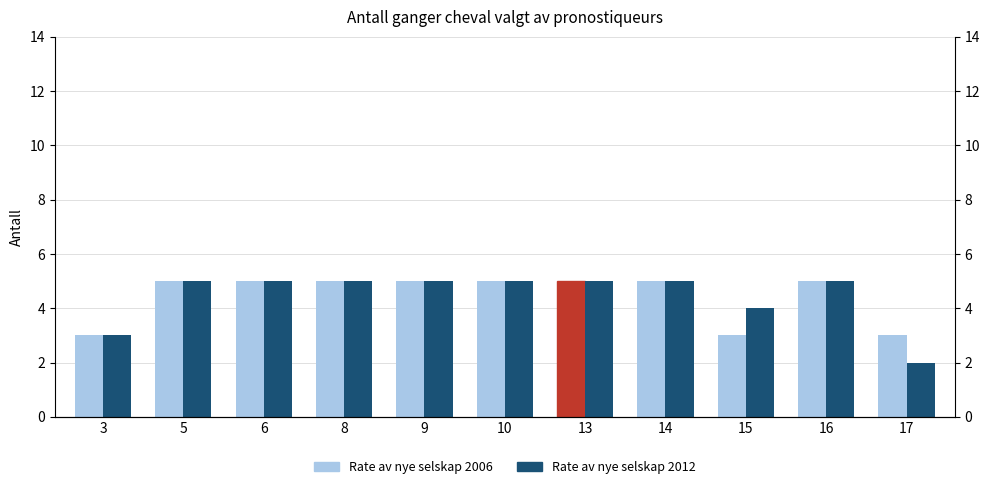

How many series are shown in this chart?

2